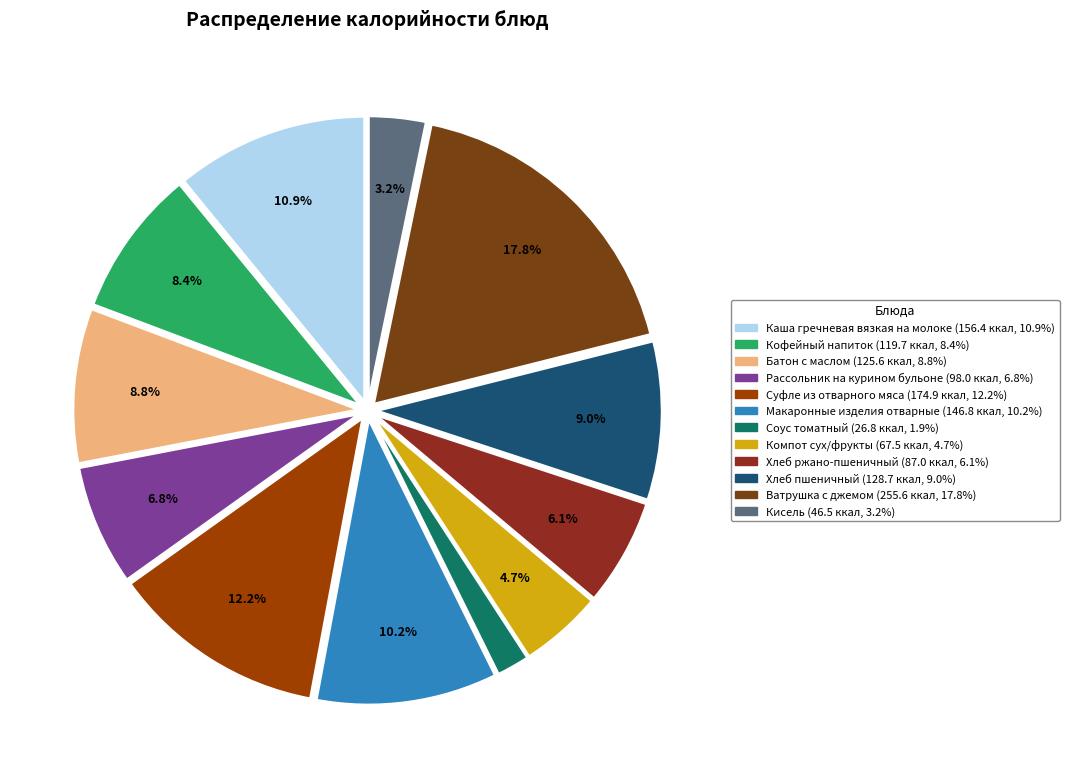

What is the change in value from Рассольник на курином бульоне to Кисель?

-51.5